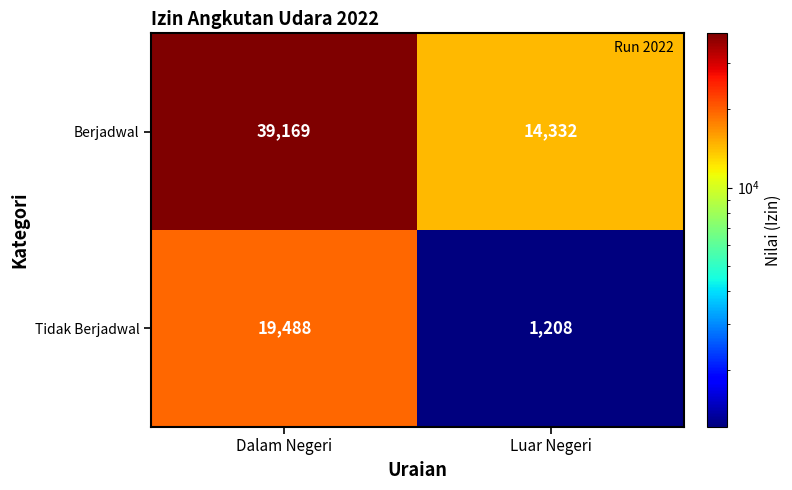

What is the maximum value shown in the chart?

39169